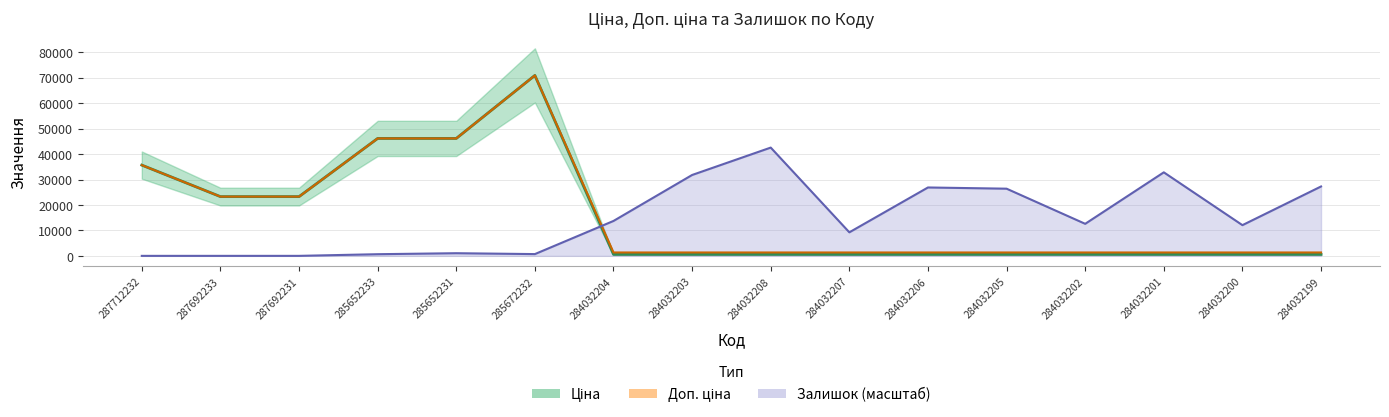

True or false: Доп. ціна and Ціна cross at least once.

False